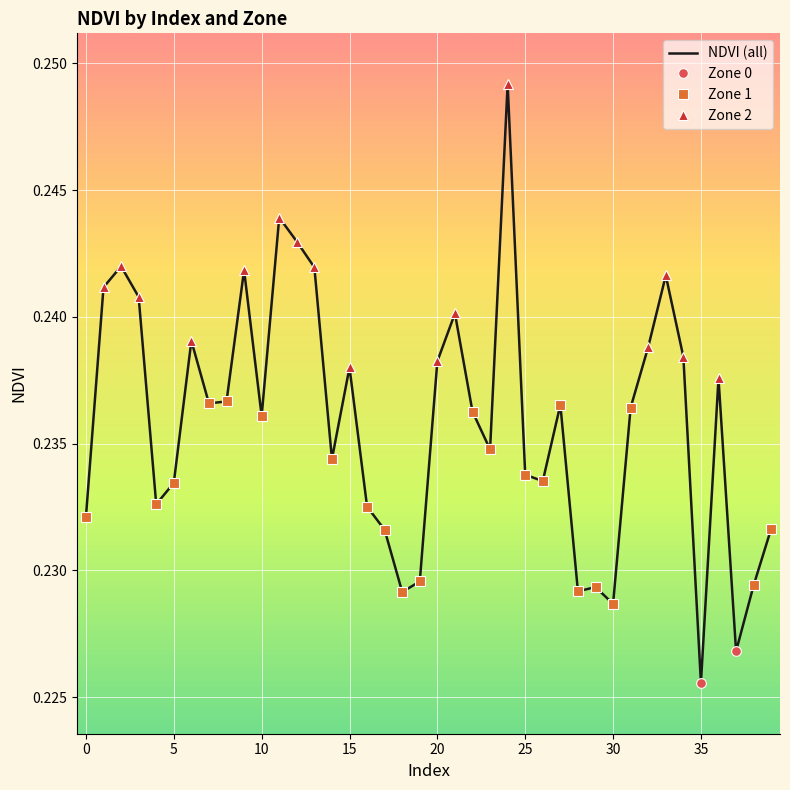

Between 35 and 3, which is larger?

3